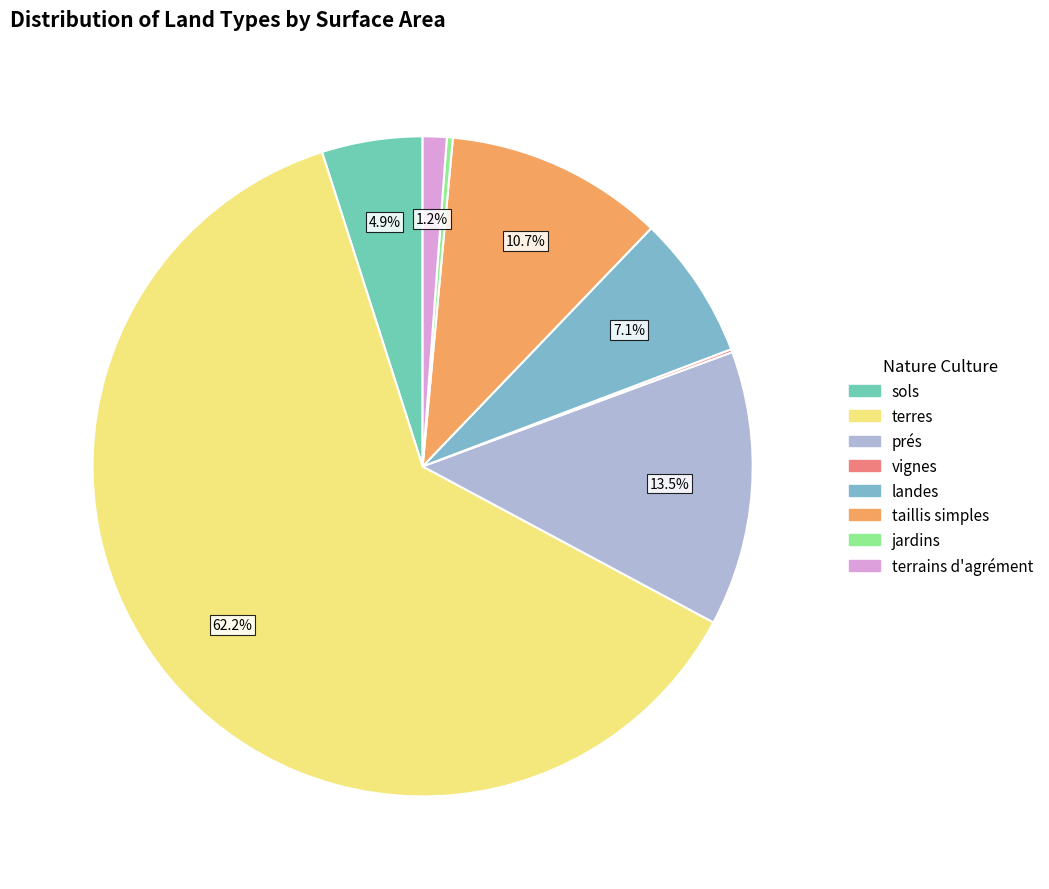

How many segments does this pie chart have?

8